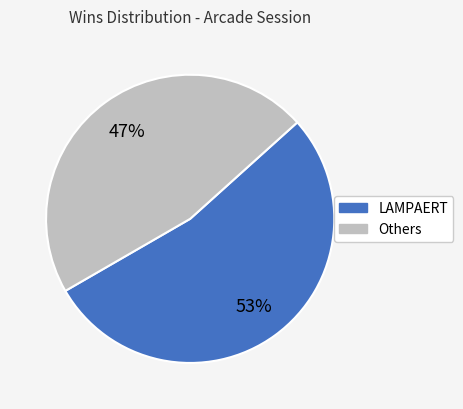

To the nearest percent, what is the average slice percentage?

50%